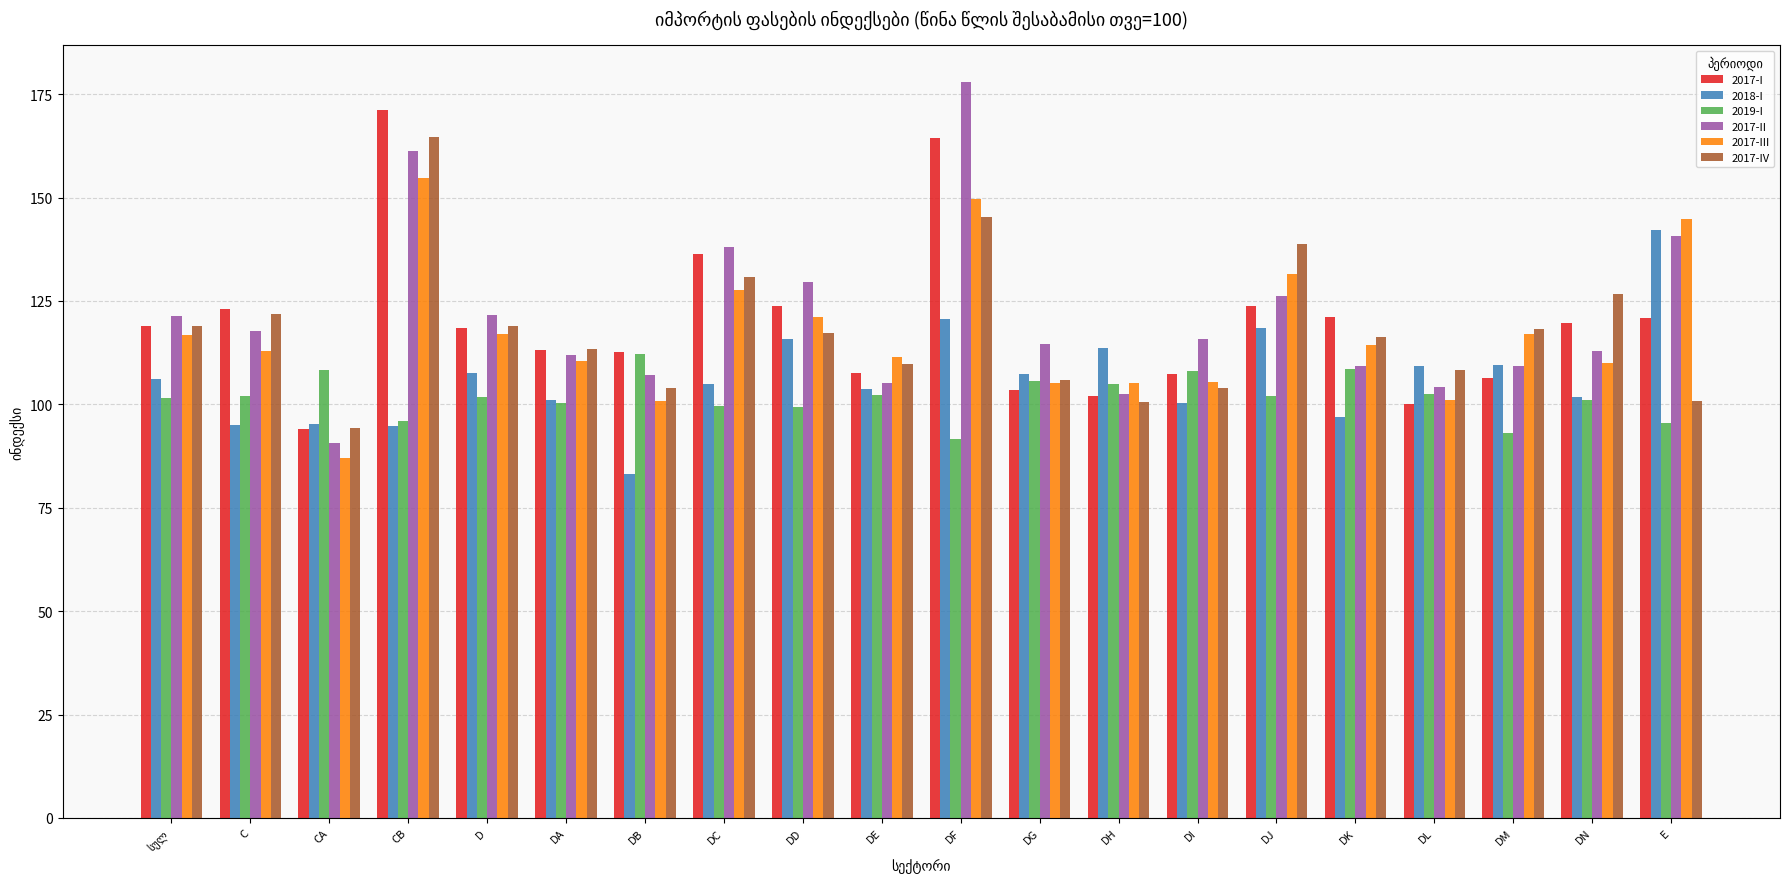

Between C and DD, which series saw the biggest shift?

2018-I